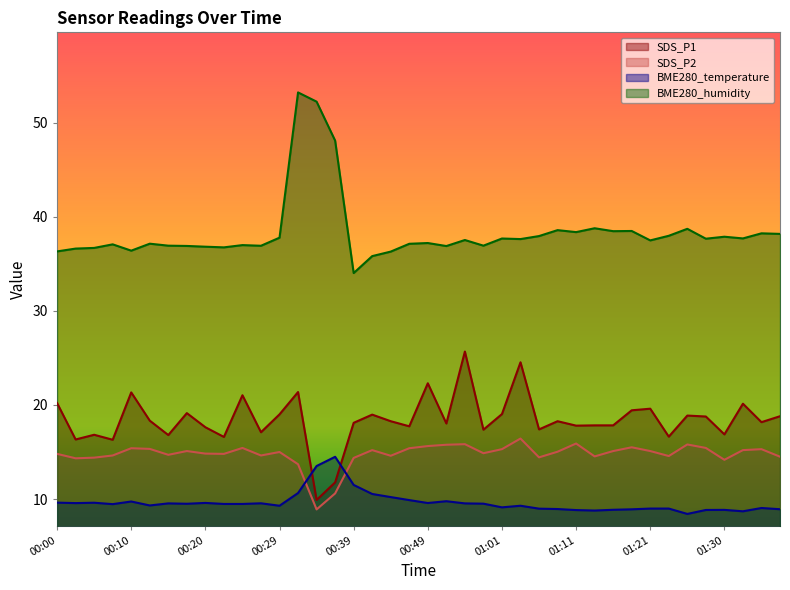

How many times do SDS_P2 and BME280_temperature cross each other?

2